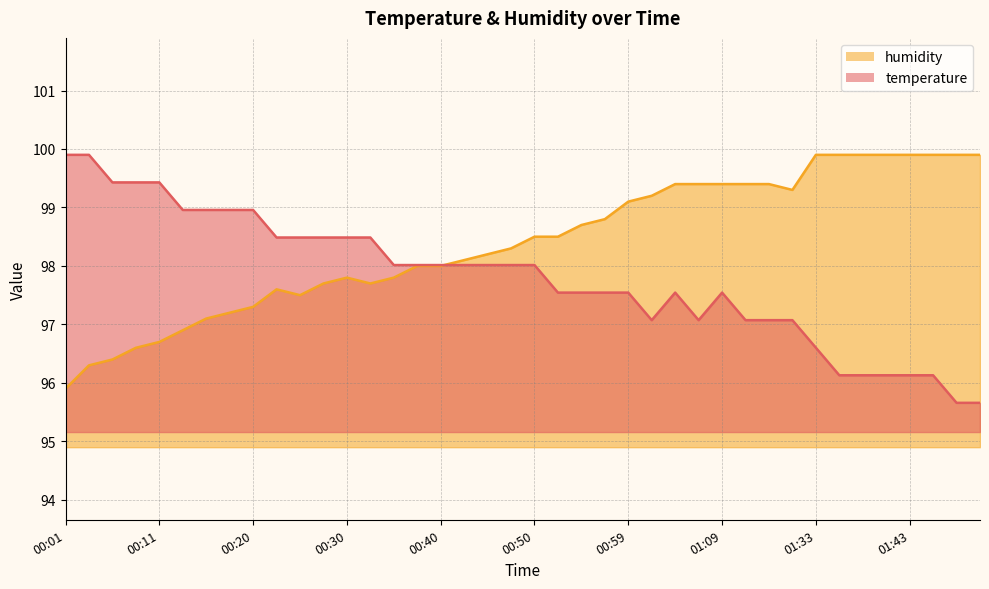

What is the value of the temperature point at the 36th from the left?

96.1